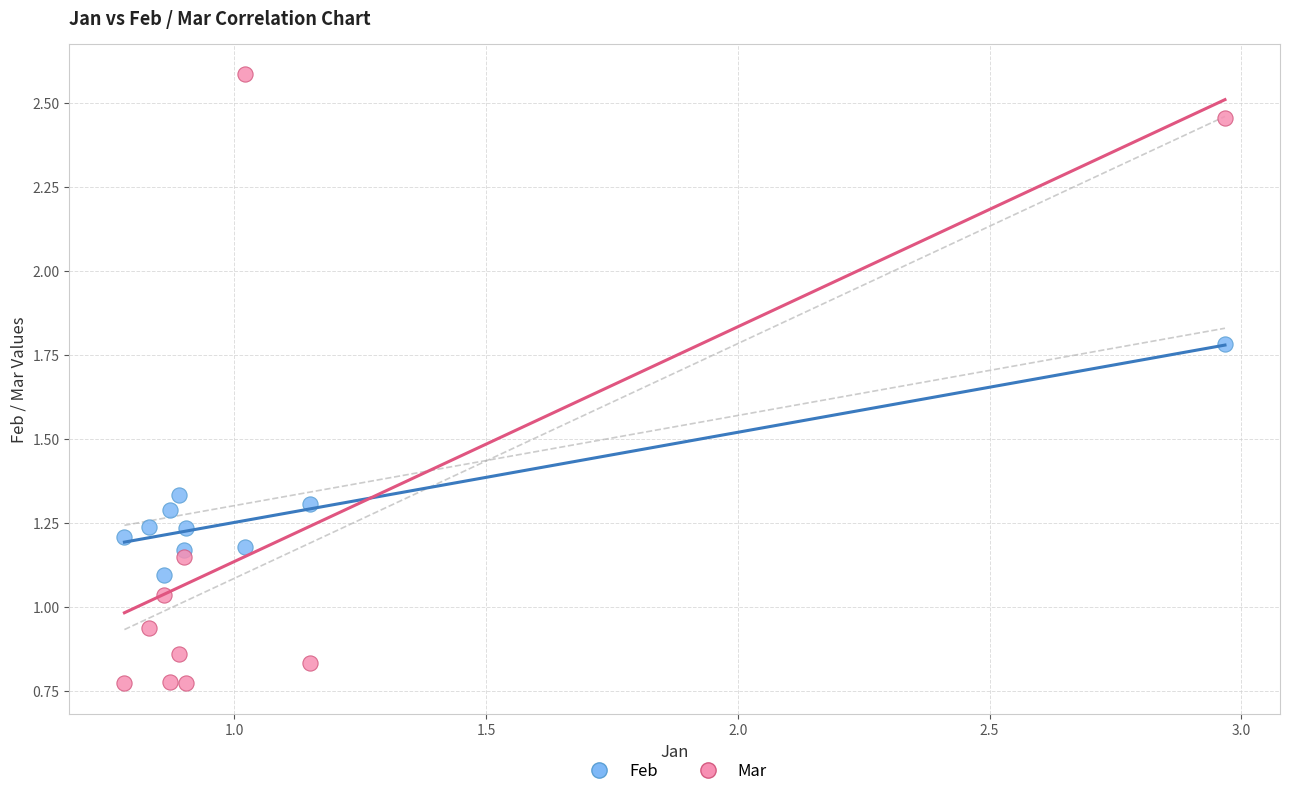

What is the X range (max minus min) for the scatter plot?

2.2